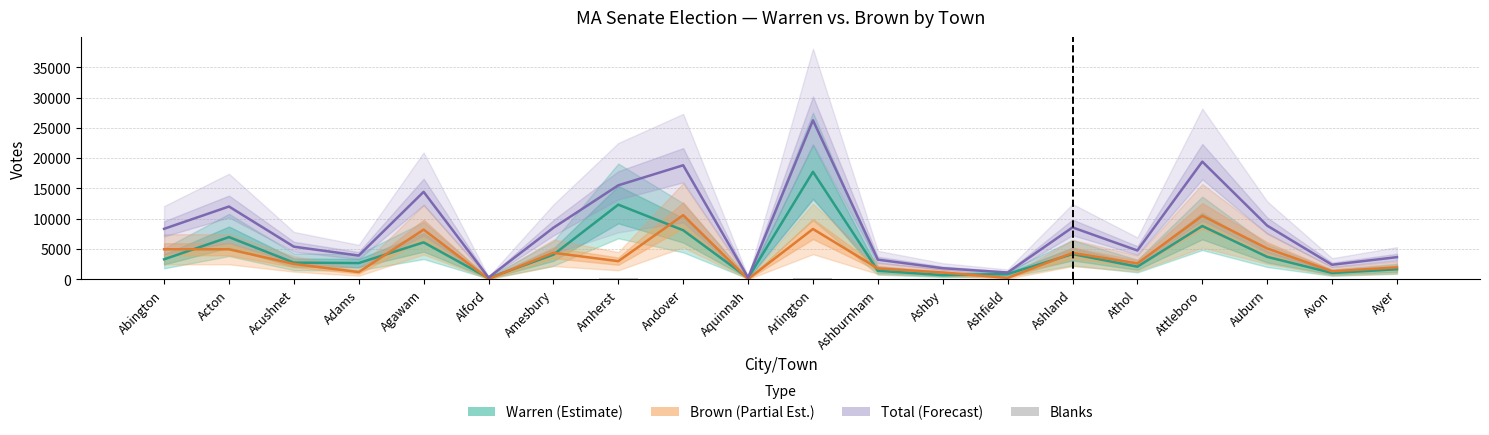

The Brown (Rep) series shows 2036 at Adams. True or false?

False